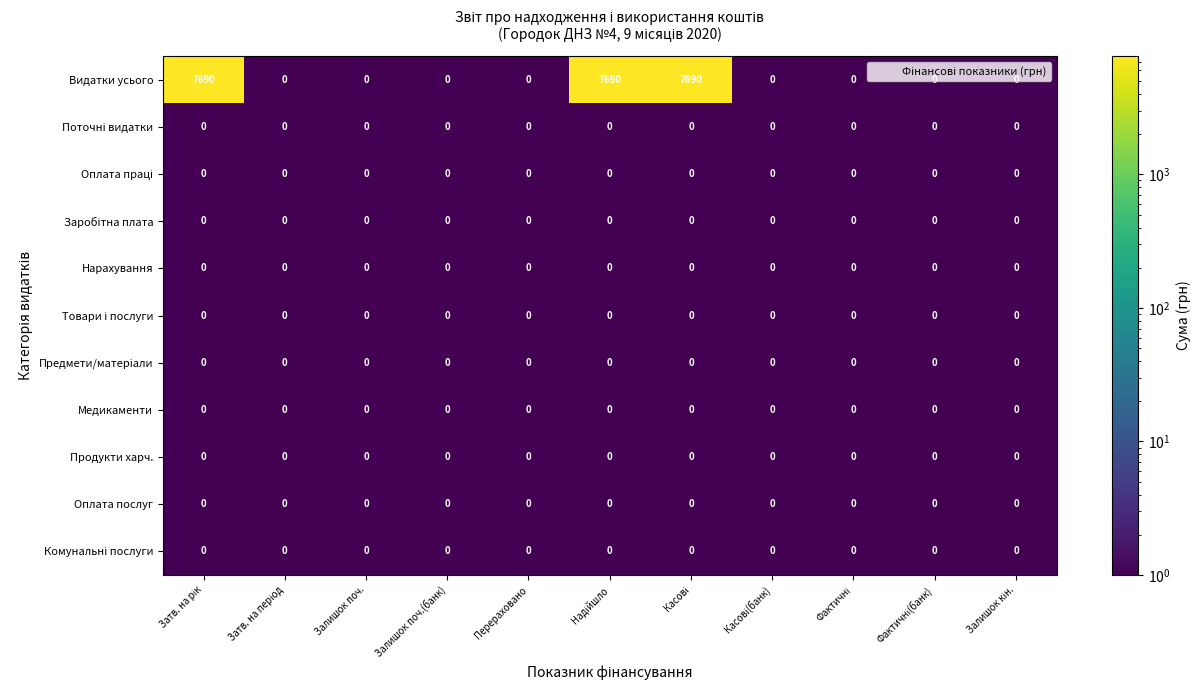

How many categories are shown in the chart?

11